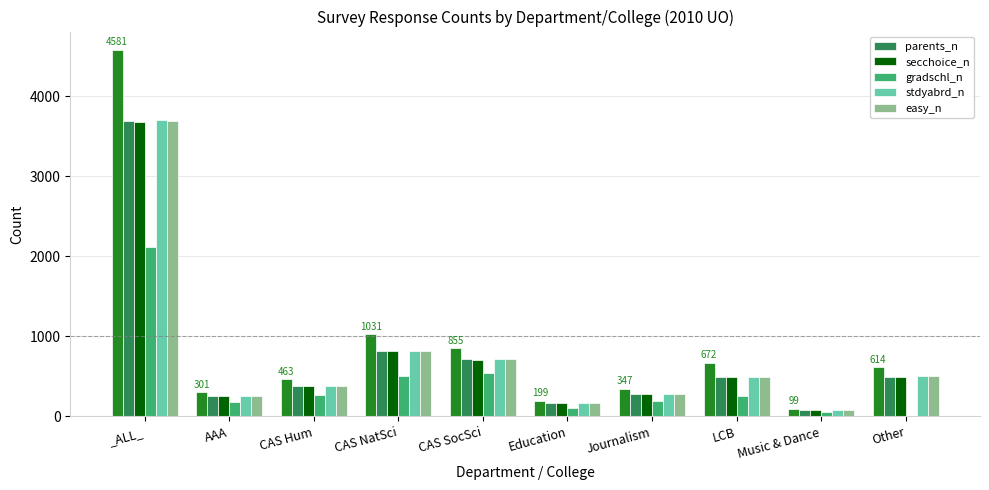

What is the total value across all series at CAS NatSci?

3791